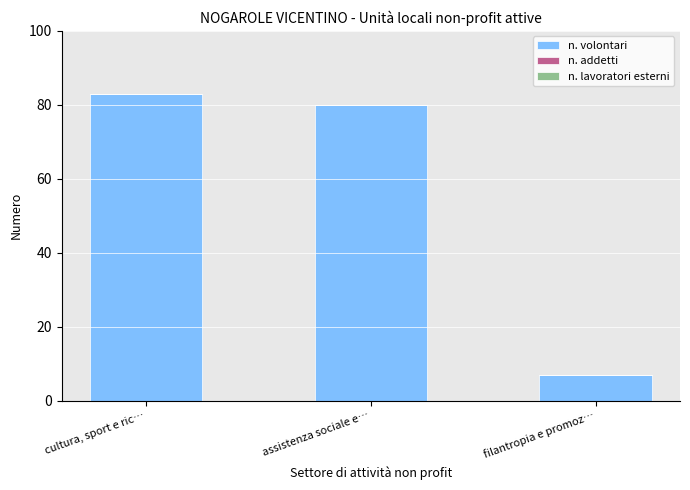

Rank the categories by value from highest to lowest.

cultura, sport e ric…, assistenza sociale e…, filantropia e promoz…